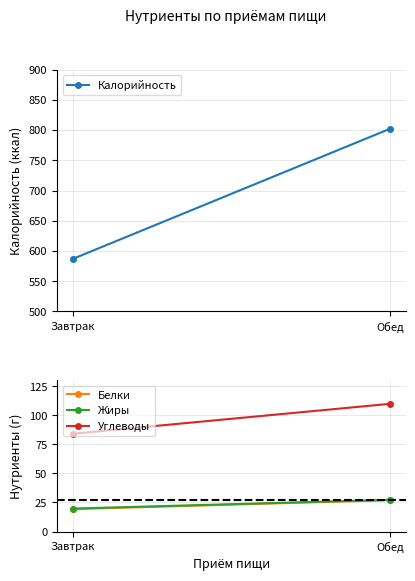

How many lines are shown in the chart?

4